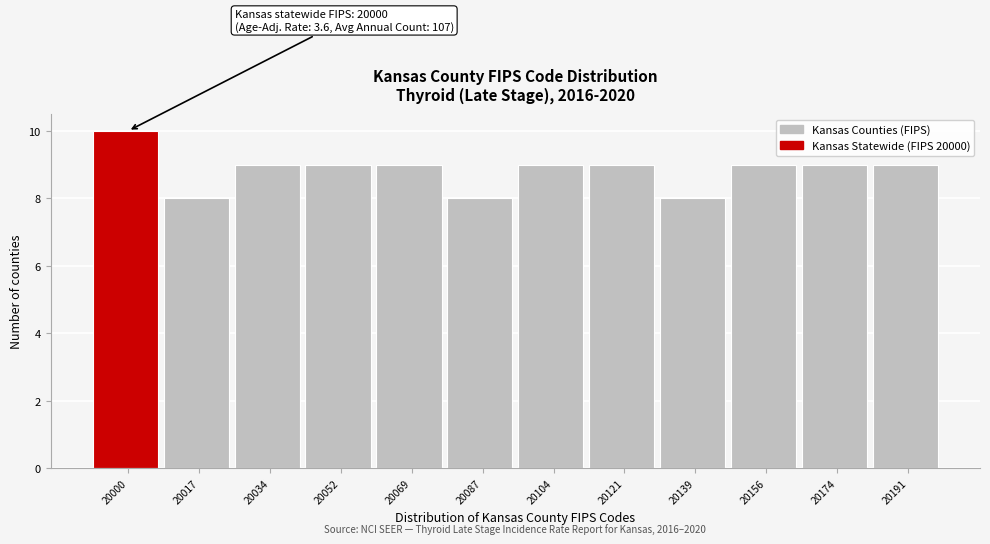

Reading right to left, extract all data points from this chart.

9	9	9	8	9	9	8	9	9	9	8	10